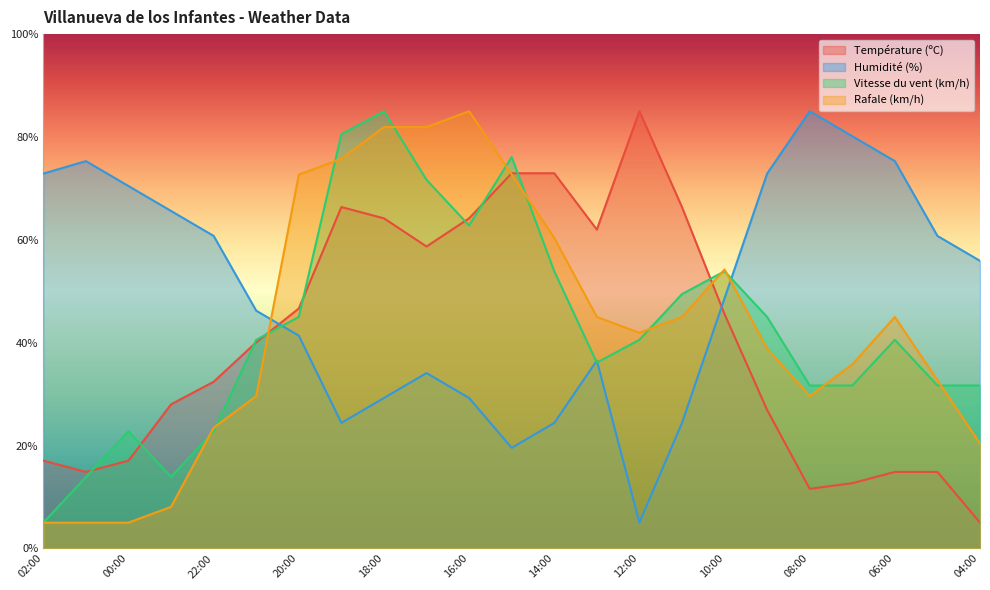

What is the smallest value displayed?

5.0